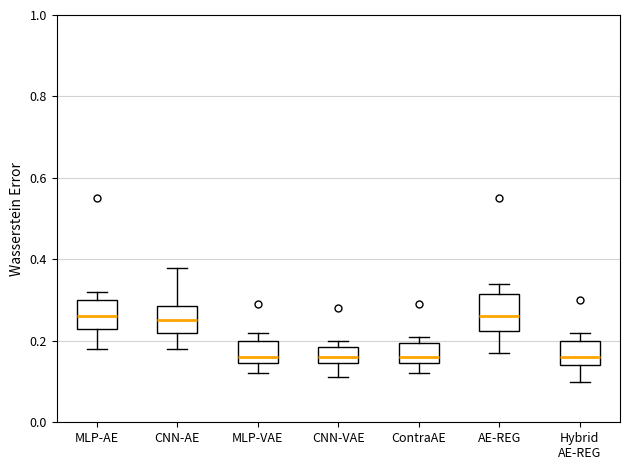

Reading left to right, transcribe this box plot: for each box, give where its median line is, the range the box spans, and where its two whiskers end, as read against the y-axis. The values are not printed on the chart, so give them approximately, as read against the axis.

MLP-AE: median 0.26, box 0.24 to 0.30, whiskers 0.18 to 0.32
CNN-AE: median 0.26, box 0.22 to 0.28, whiskers 0.18 to 0.38
MLP-VAE: median 0.16, box 0.14 to 0.20, whiskers 0.12 to 0.22
CNN-VAE: median 0.16, box 0.14 to 0.18, whiskers 0.12 to 0.20
ContraAE: median 0.16, box 0.14 to 0.20, whiskers 0.12 to 0.22
AE-REG: median 0.26, box 0.22 to 0.32, whiskers 0.18 to 0.34
Hybrid AE-REG: median 0.16, box 0.14 to 0.20, whiskers 0.10 to 0.22